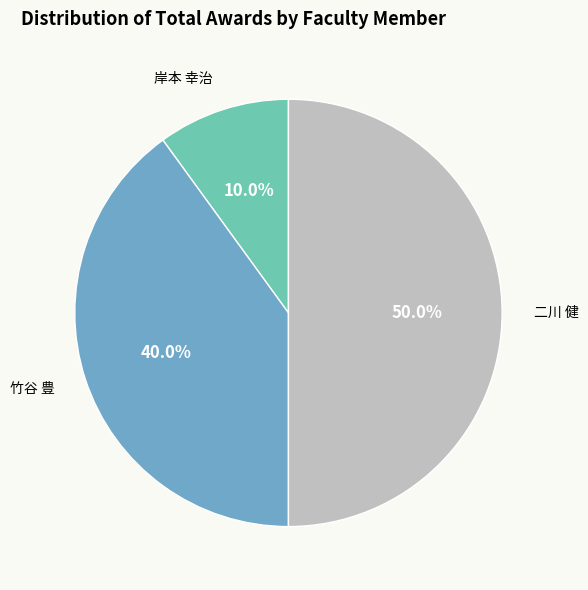

Count the number of slices in the pie.

3